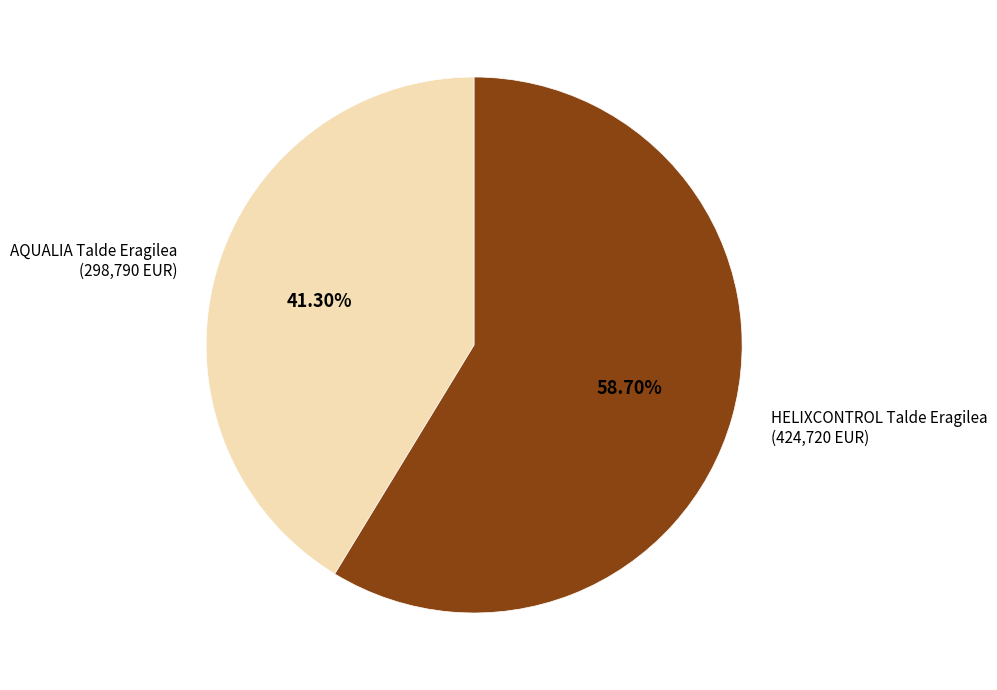

How many segments does this pie chart have?

2